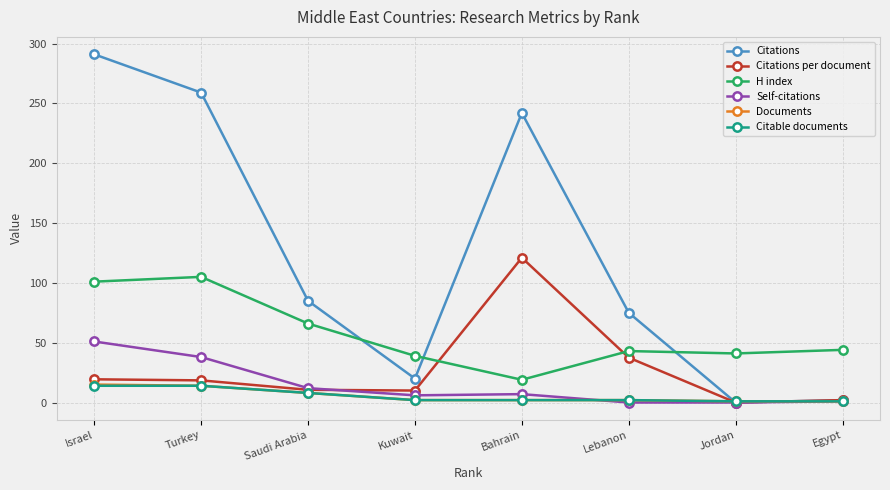

What is the difference between the Citations per document values at Turkey and Bahrain?

102.5